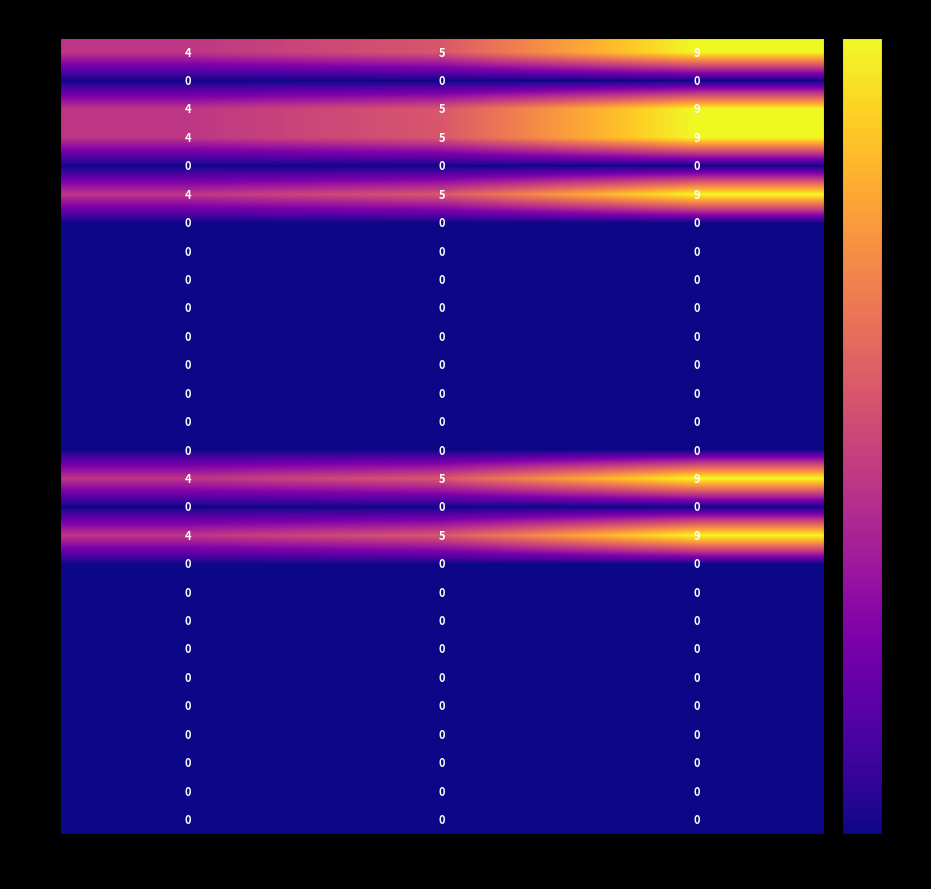

The value of N19 at 1 квартал is 0. True or false?

True